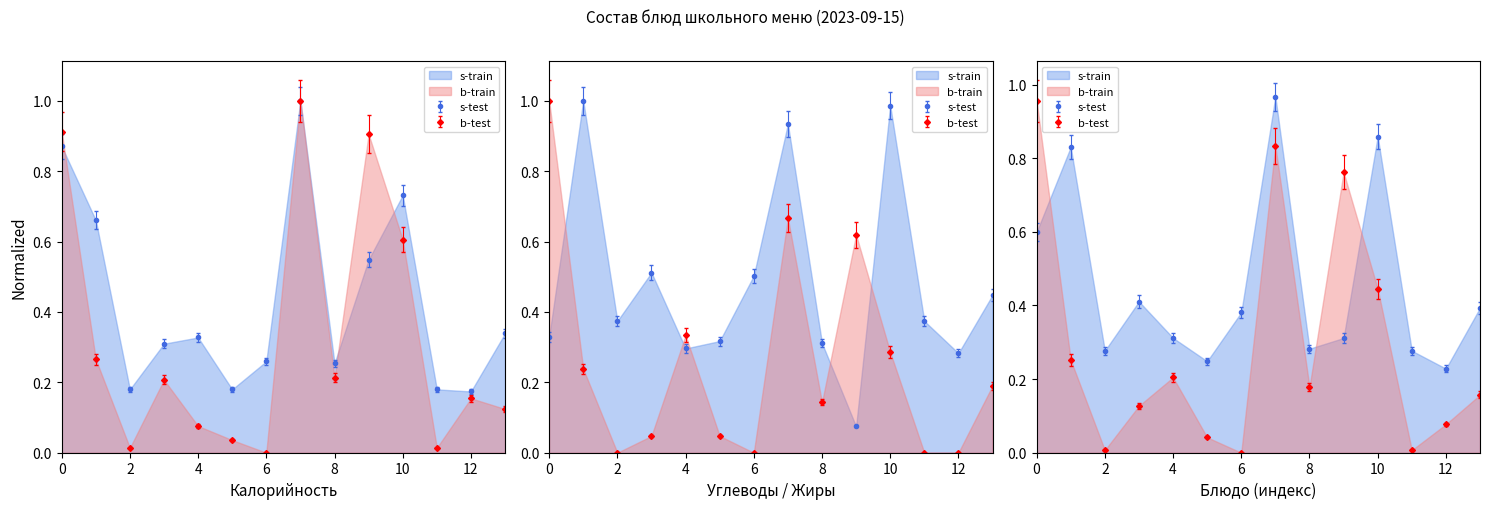

True or false: Калорийность has more than 2 points higher than both neighbors.

True